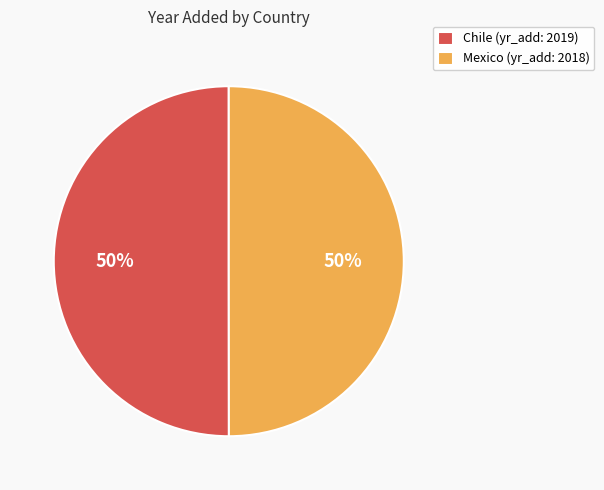

Do Mexico (yr_add: 2018) and Chile (yr_add: 2019) together represent more than half of the pie?

Yes